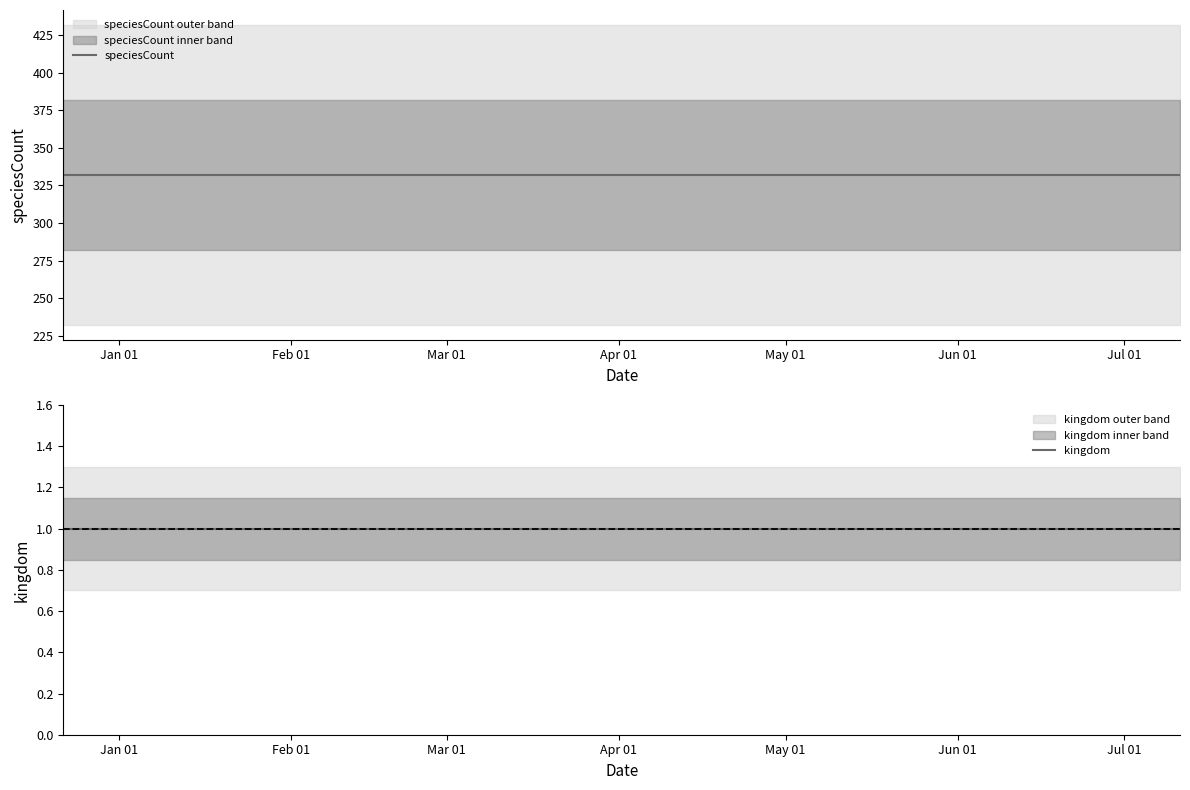

Which series has the widest spread of values?

speciesCount